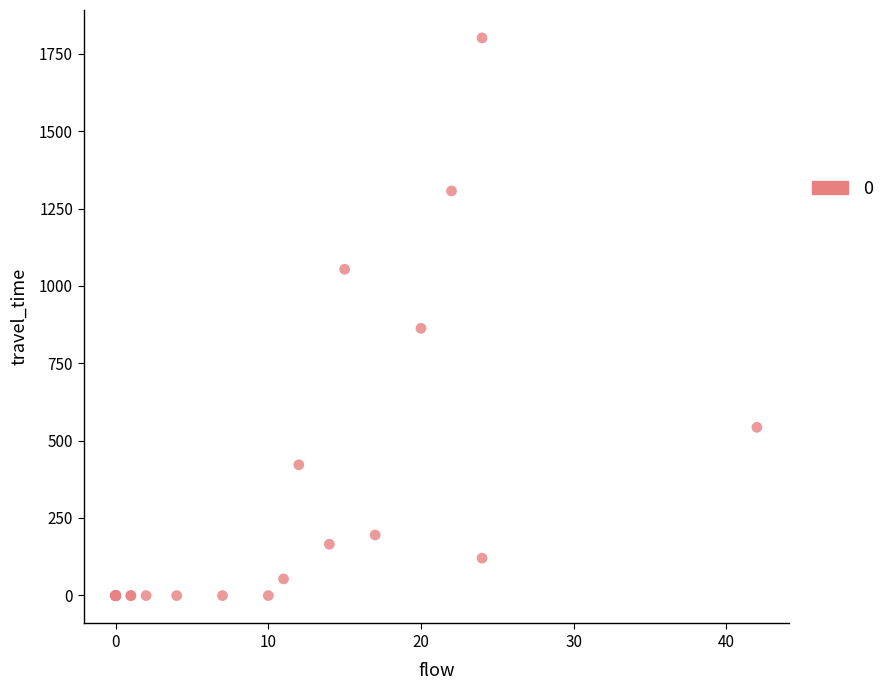

What Y value in the scatter plot is closest to 900?

863